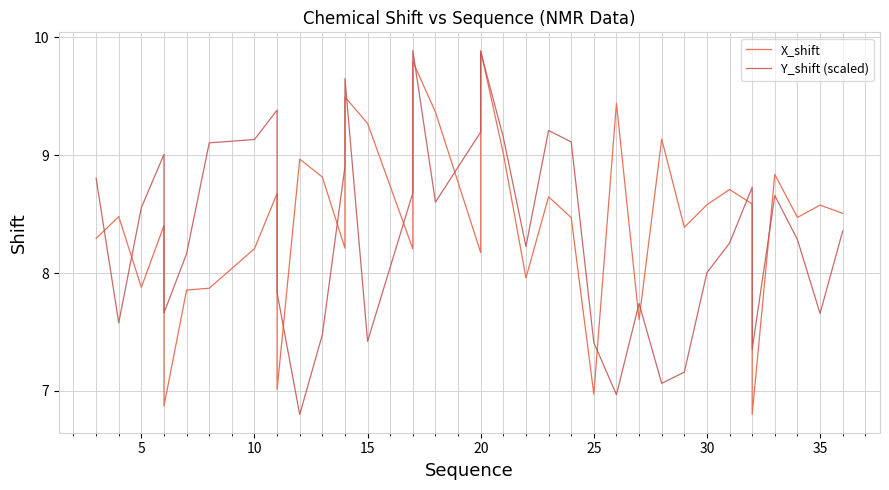

Reading right to left, transcribe all the data shown in this chart.

X_shift: 8.5	8.6	8.5	8.8	6.8	7.8	8.6	8.7	8.6	8.4	9.1	7.6	9.4	7.0	8.5	8.6	8.0	9.0	9.9	8.2	9.4	9.8	8.2	9.3	9.5	8.2	8.8	9.0	7.0	7.7	8.7	8.2	7.9	7.9	6.9	7.5	8.4	7.9	8.5	8.3
Y_shift (scaled): 8.4	7.7	8.3	8.7	7.4	7.4	8.7	8.3	8.0	7.2	7.1	7.7	7.0	7.4	9.1	9.2	8.2	9.2	9.9	9.2	8.6	9.9	8.7	7.4	9.7	8.9	7.5	6.8	7.8	7.8	9.4	9.1	9.1	8.2	7.7	7.7	9.0	8.6	7.6	8.8